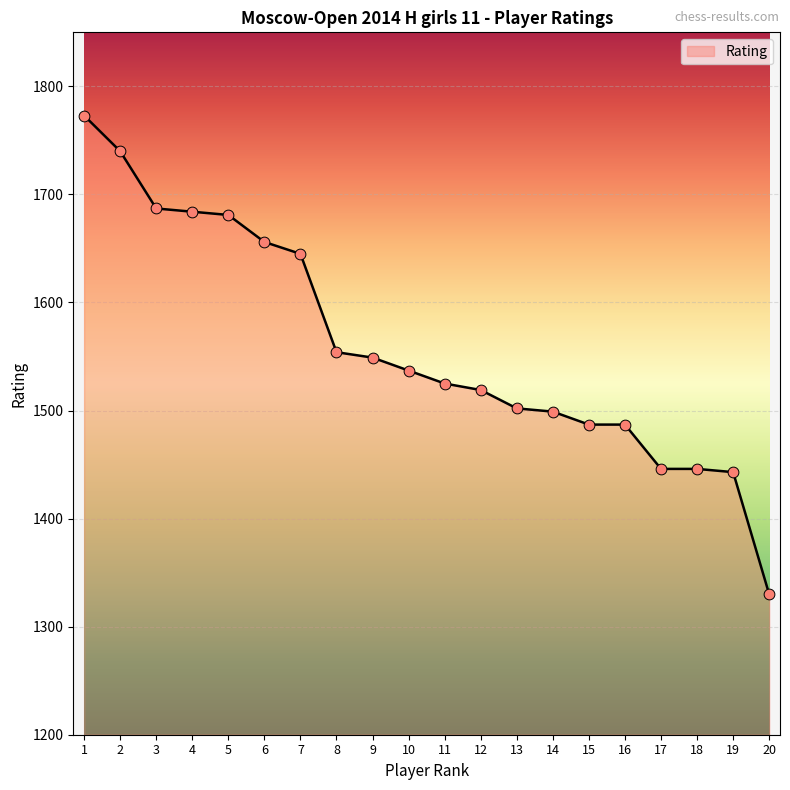

Between 3 and 18, which is larger?

3